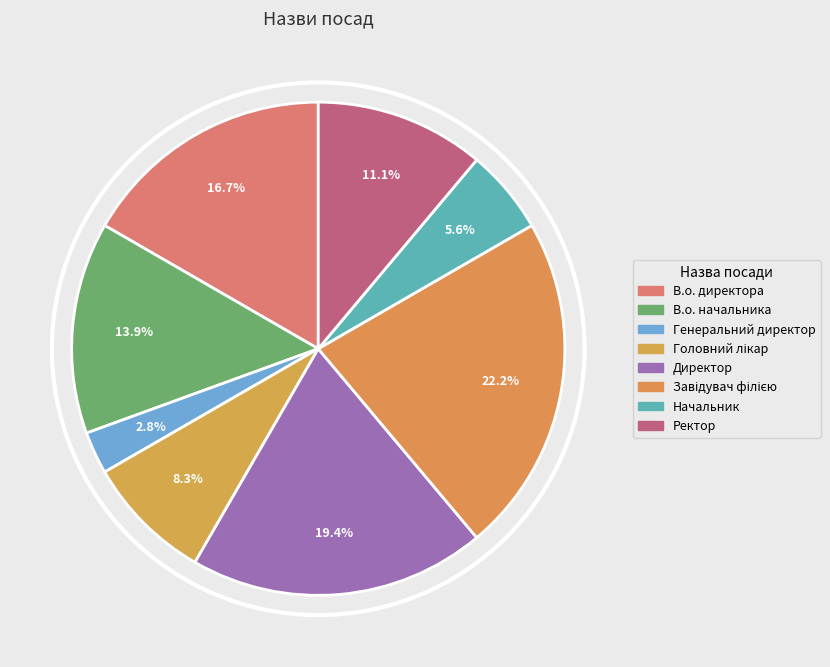

Is there a majority slice in this chart?

No